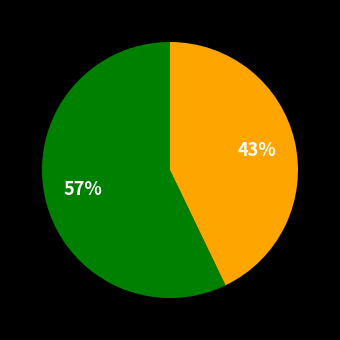

Is there a majority slice in this chart?

Yes